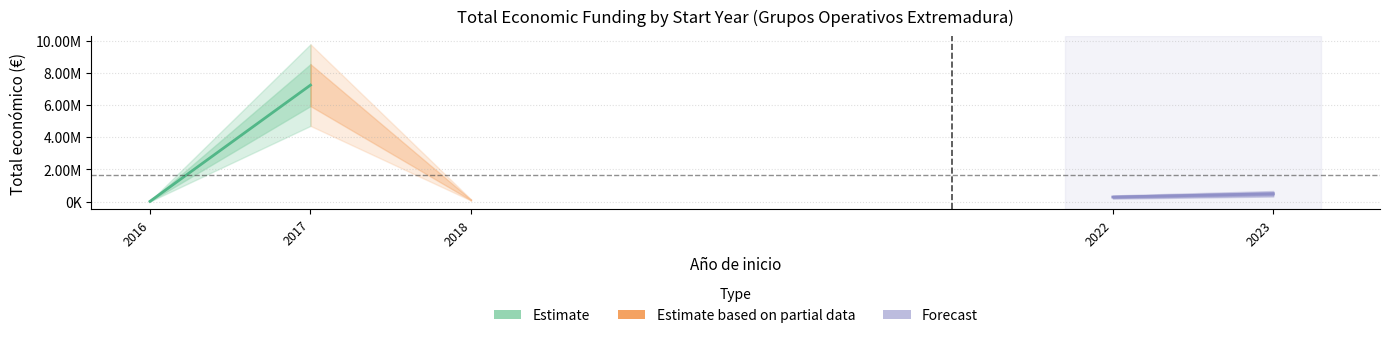

Is it true that Estimate equals 1586879 at 2017?

False